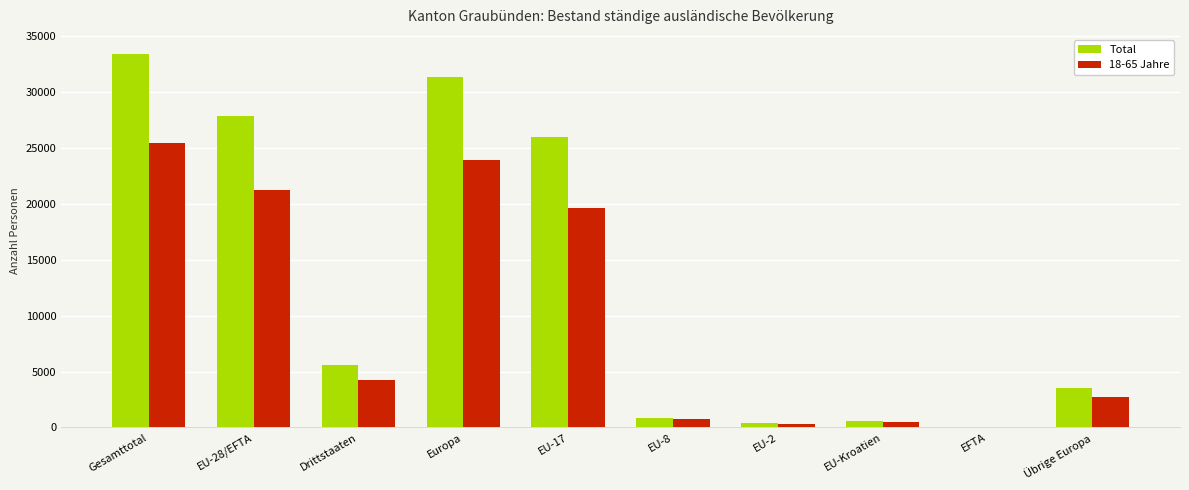

At which label does 18-65 Jahre reach its peak?

Gesamttotal